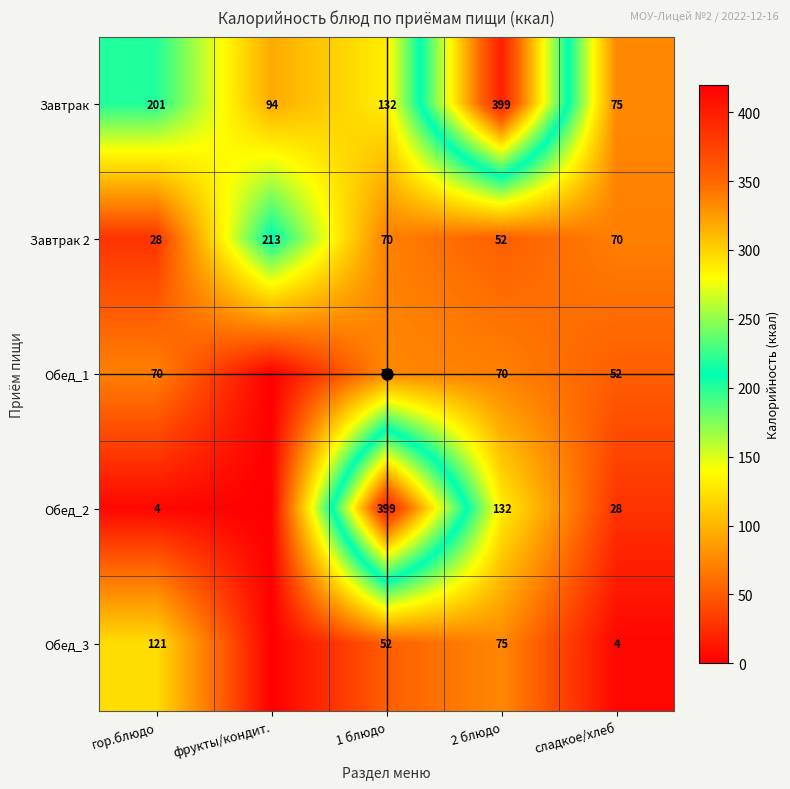

Rank the categories by Завтрак value from lowest to highest.

сладкое/хлеб, фрукты/кондит., 1 блюдо, гор.блюдо, 2 блюдо